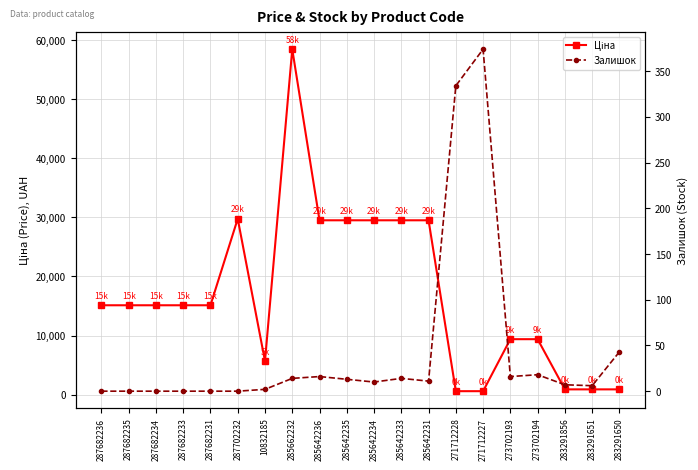

The value of Ціна at 287682235 is 3206.1. True or false?

False